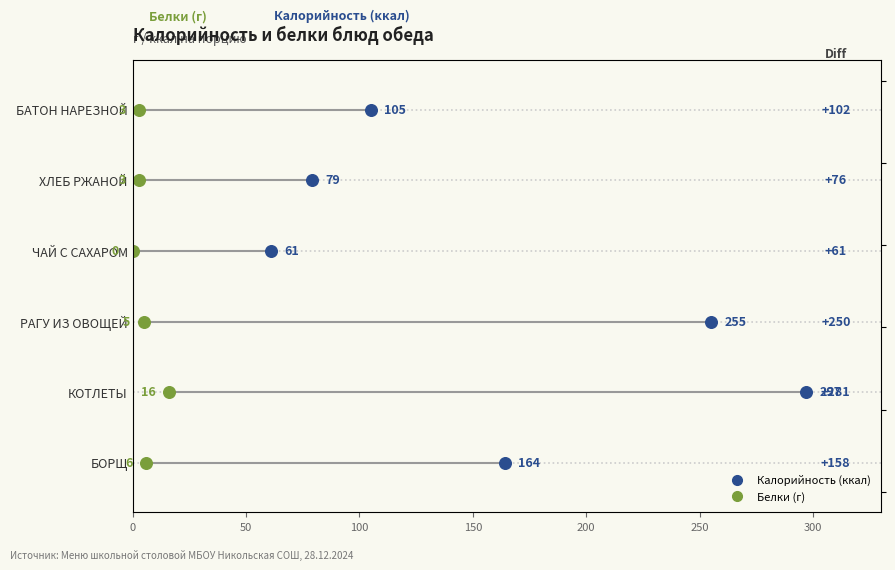

Which series has the largest total across all categories?

Калорийность